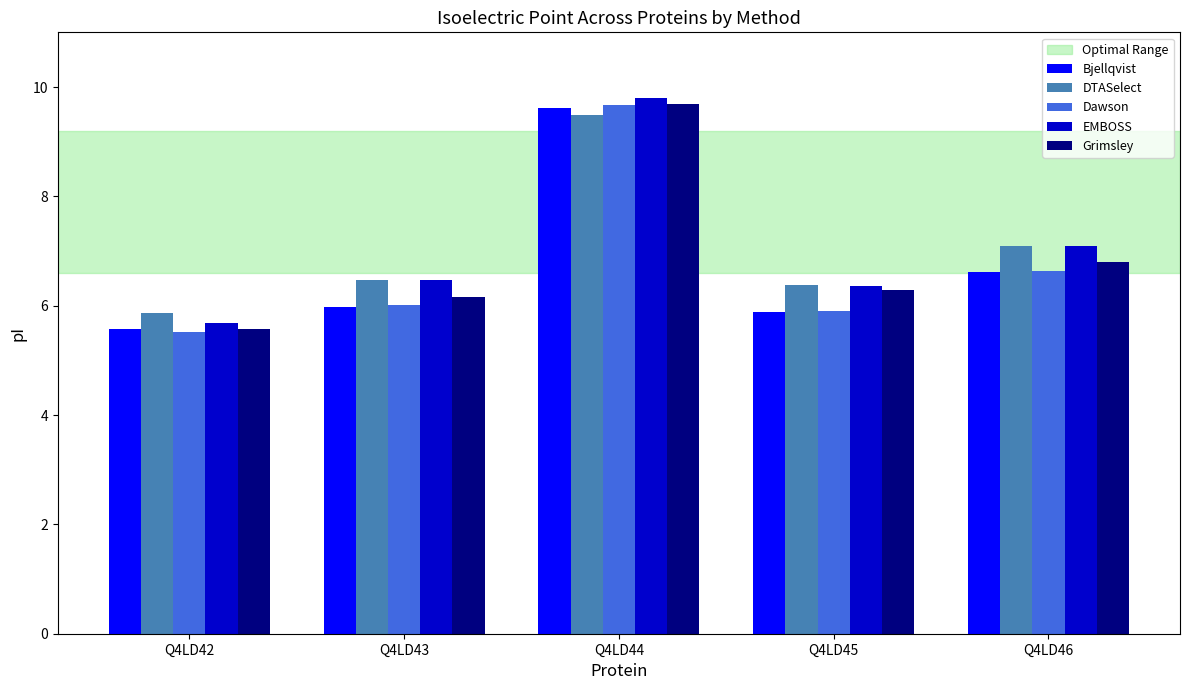

What is the value of the DTASelect bar at the 1st from the left?

5.9